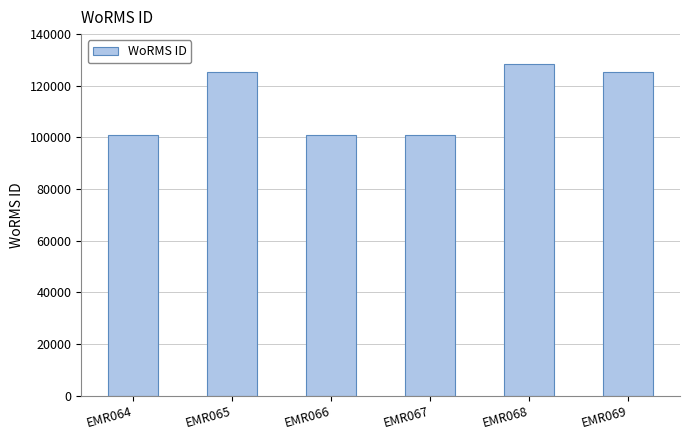

True or false: the data shows 125333 at EMR065.

True